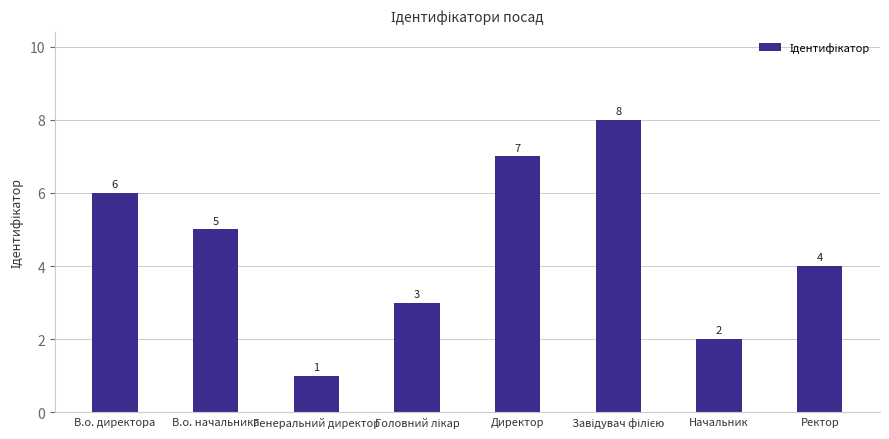

What is the label of the 3rd bar from the left?

Генеральний директор